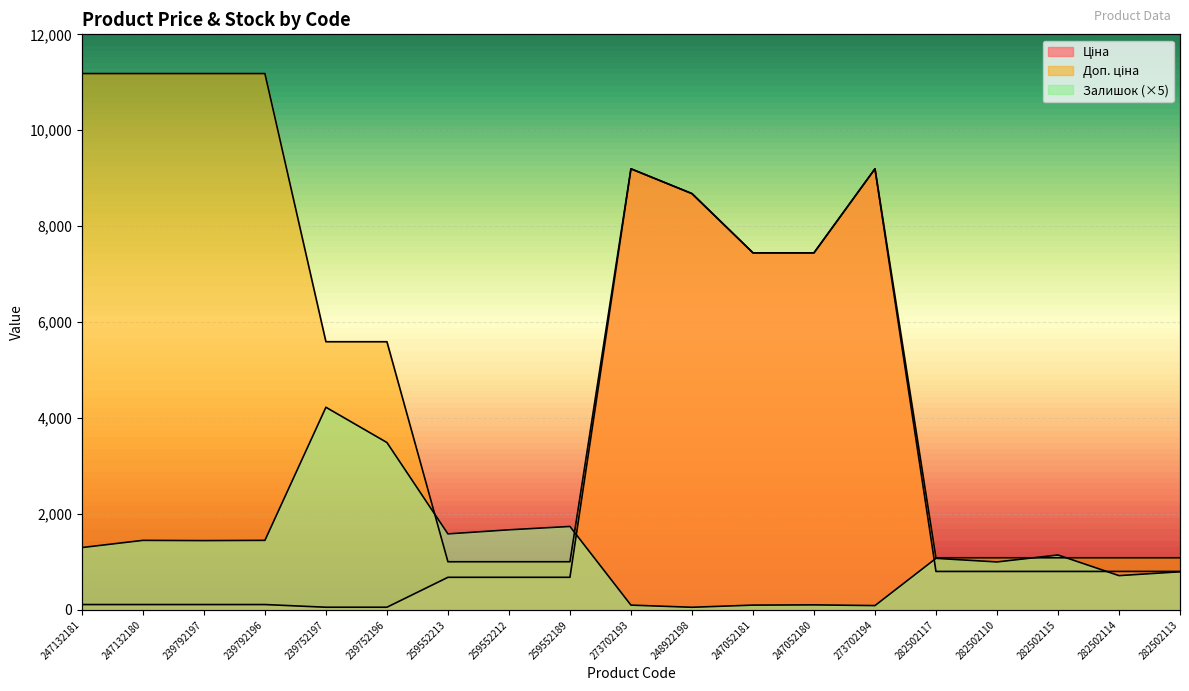

What is the difference between the Залишок values at 259552212 and 273702194?

1580.0